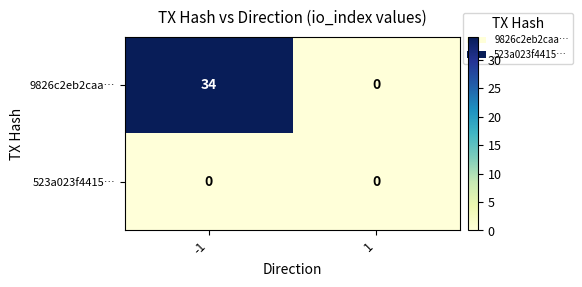

The 9826c2eb2caa… series shows 9 at -1. True or false?

False